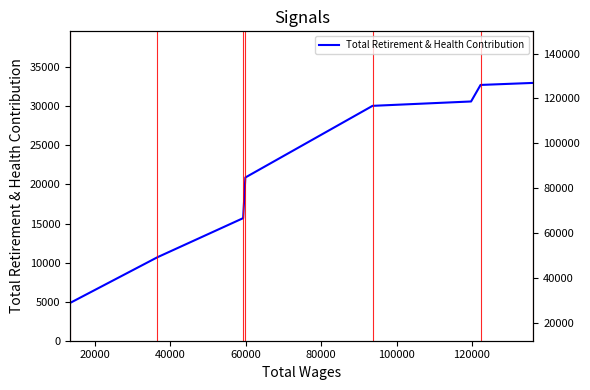

Count the number of values greater than 30068.

3